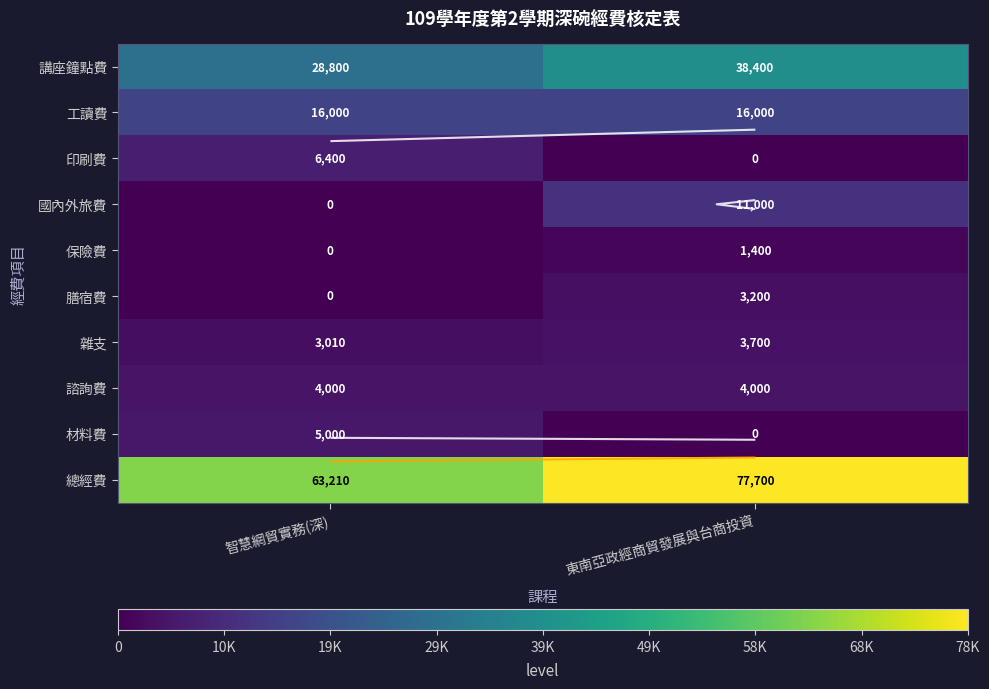

What is the sum of the 膳宿費 values at 東南亞政經商貿發展與台商投資 and 智慧網貿實務(深)?

3200